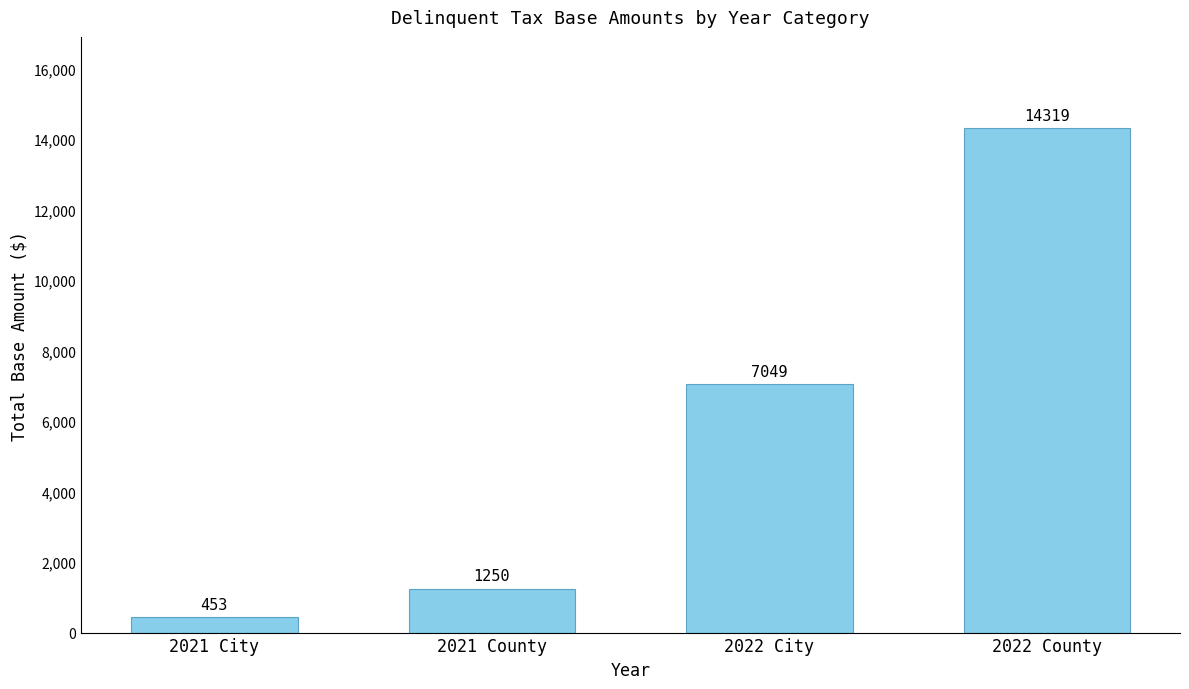

How many values are below 7049?

2